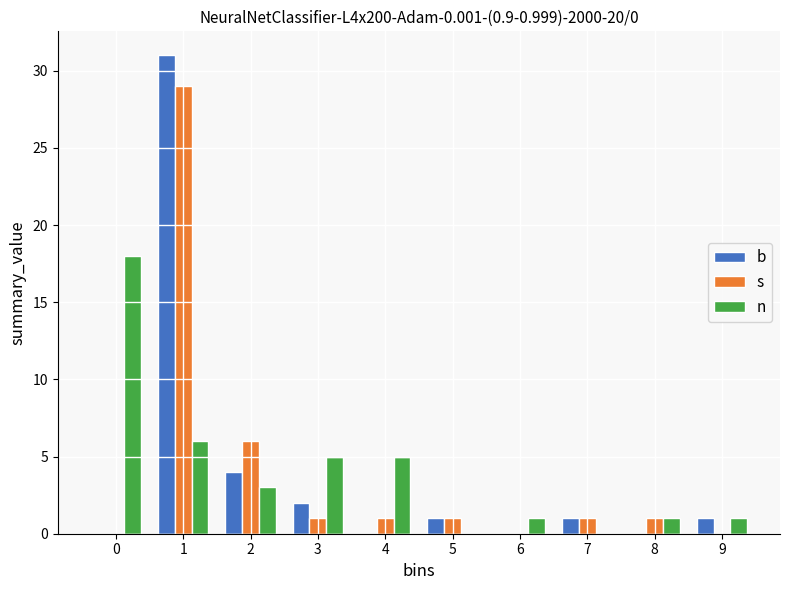

Reading left to right, transcribe all the data shown in this chart.

b: 0=0	1=31	2=4	3=2	4=0	5=1	6=0	7=1	8=0	9=1
s: 0=0	1=29	2=6	3=1	4=1	5=1	6=0	7=1	8=1	9=0
n: 0=18	1=6	2=3	3=5	4=5	5=0	6=1	7=0	8=1	9=1